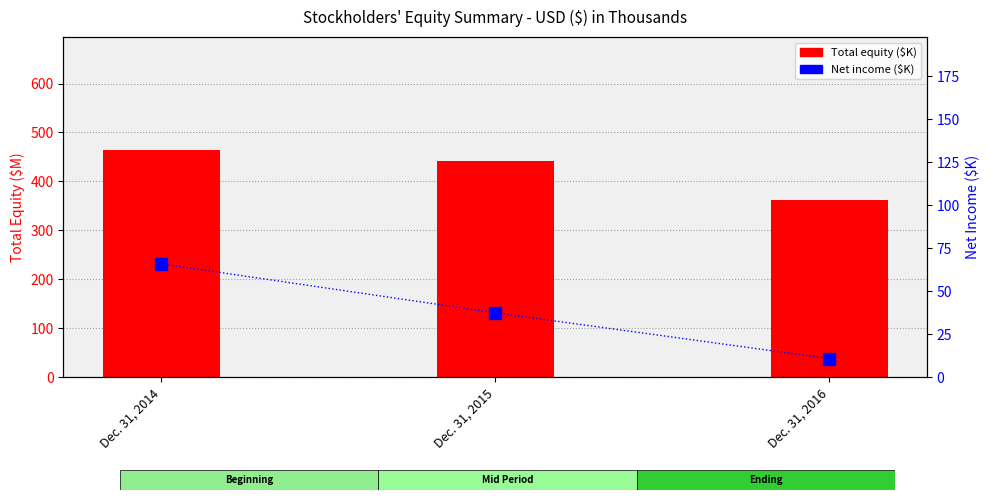

Is it true that Total equity (thousands $K) equals 134.8 at Dec. 31, 2014?

False